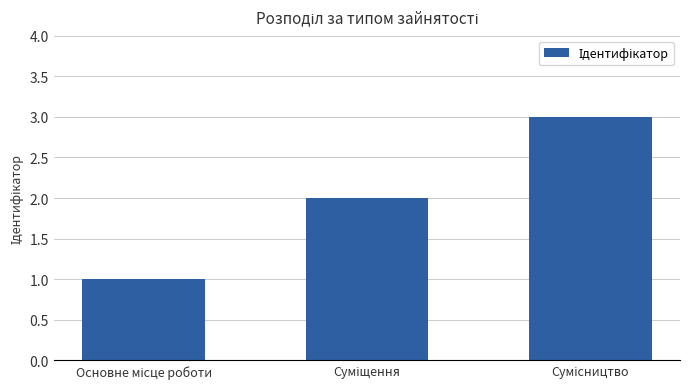

How many data points are less than 2?

1